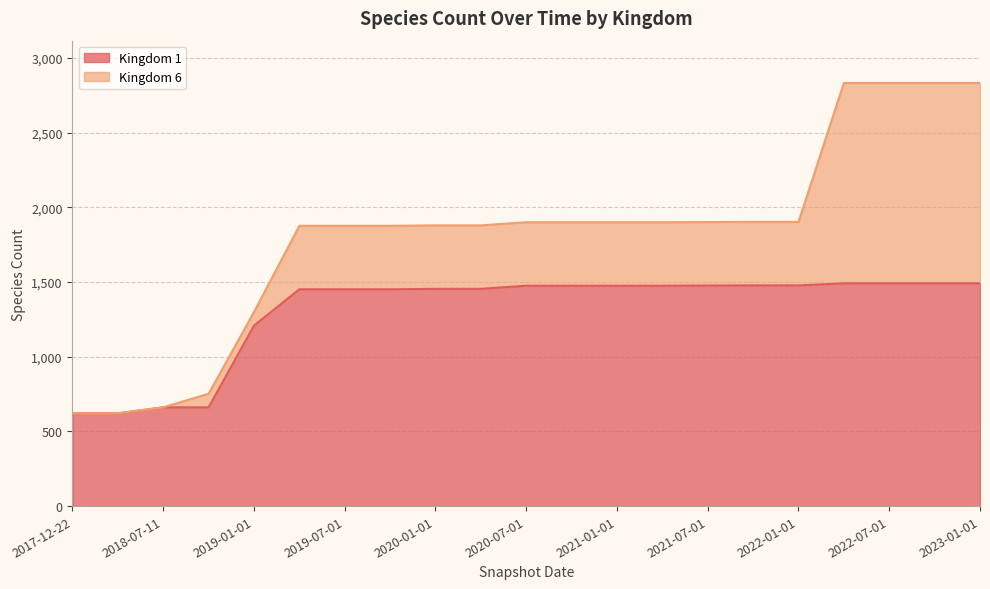

What is the smallest value displayed?

621